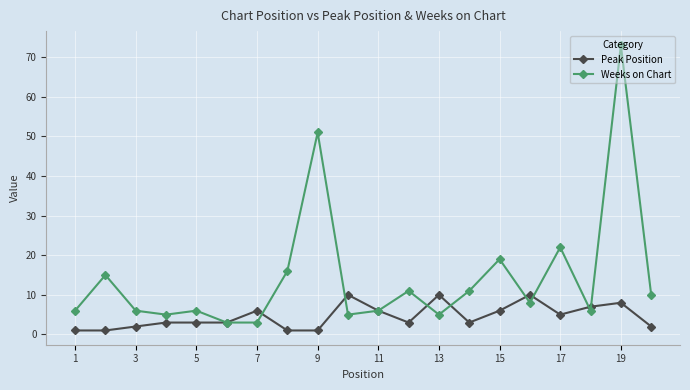

Count the number of categories in the chart.

20